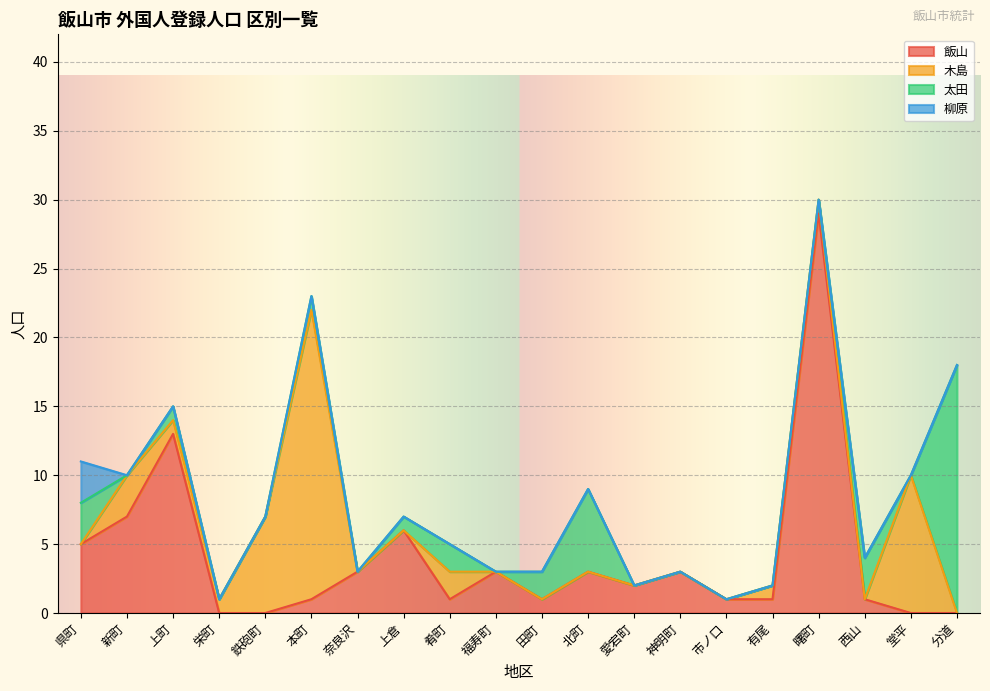

Rank the series at 北町 from highest to lowest value.

太田, 飯山, 木島, 柳原